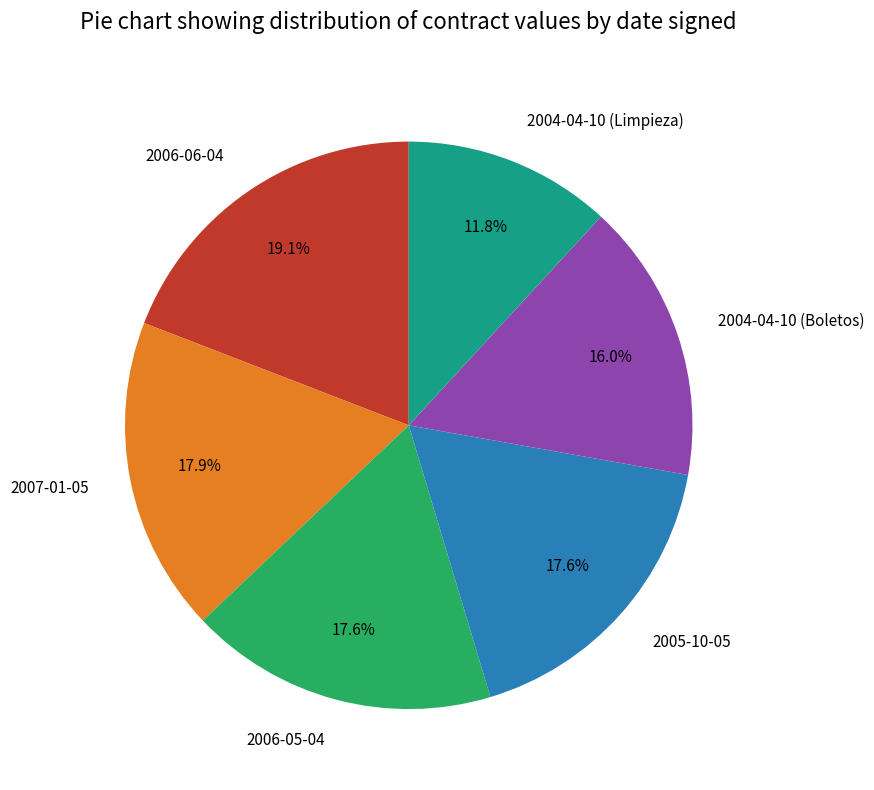

Approximately how many times larger is the value at 2004-04-10 (Boletos) compared to 2006-06-04?

0.8